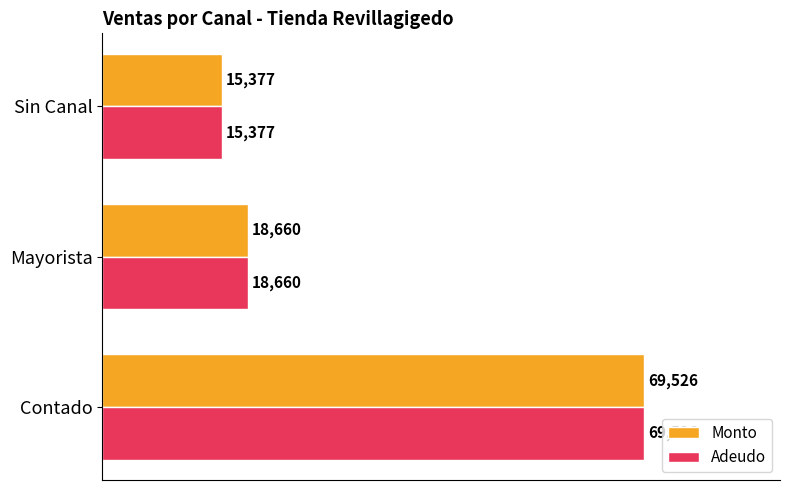

The value of Monto at Sin Canal is 25633. True or false?

False